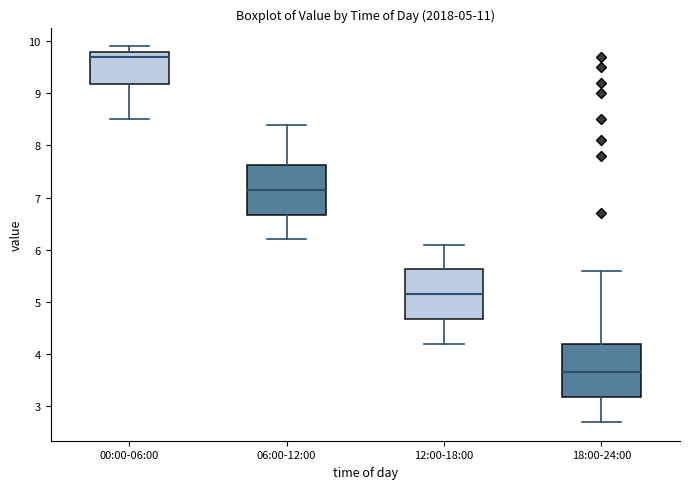

Which box has the lowest median line?

18:00-24:00